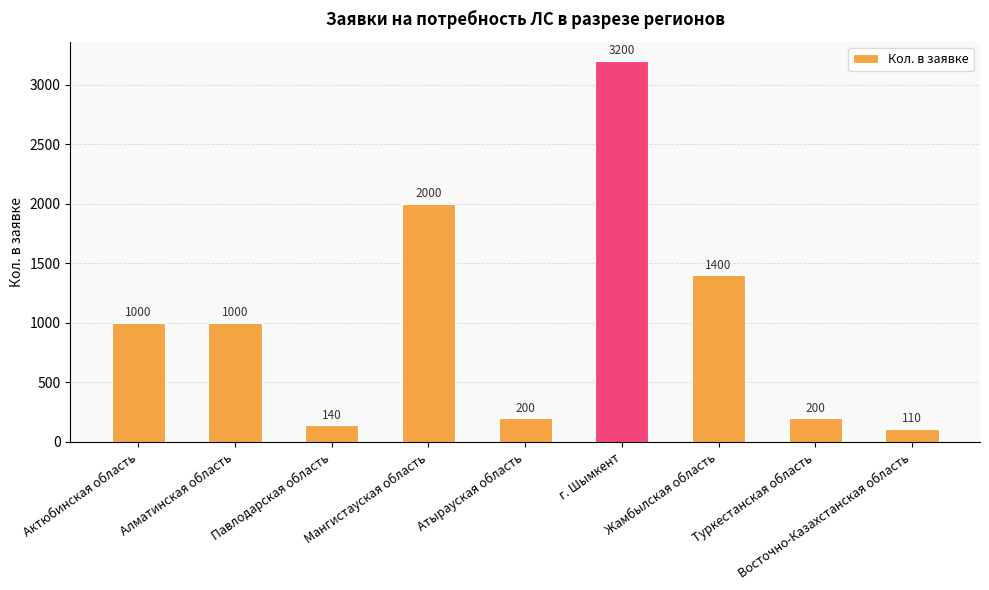

What is the label of the 3rd bar from the left?

Павлодарская область